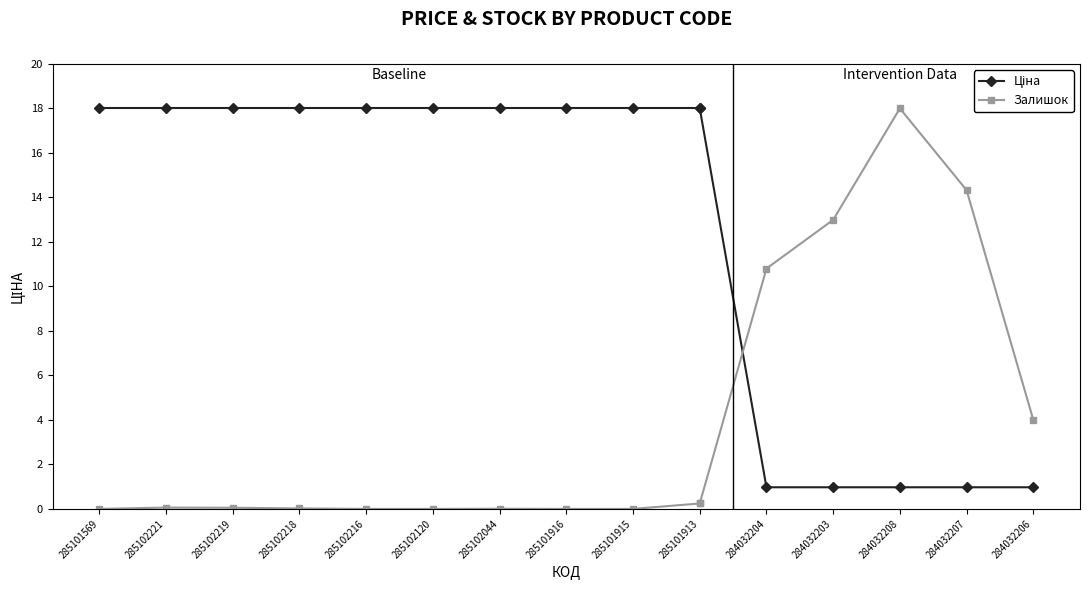

What is the sum of the Залишок values at 285102221 and 285102218?

0.1